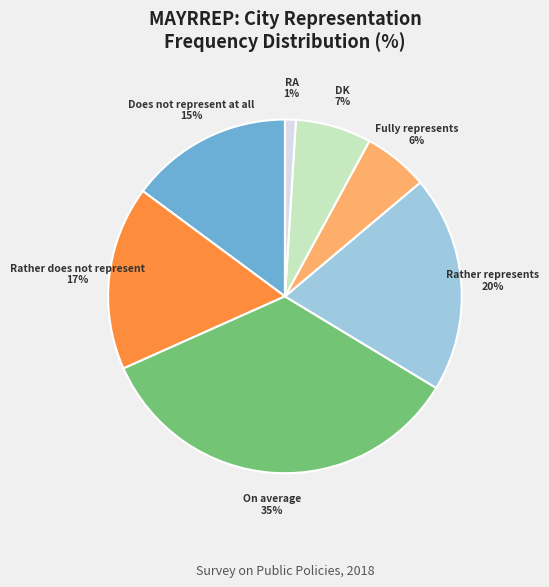

Is there any slice that represents more than half of the pie?

No